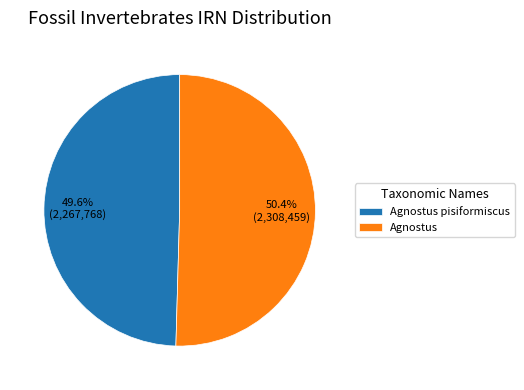

Approximately how many times larger is the value at Agnostus compared to Agnostus pisiformiscus?

1.0